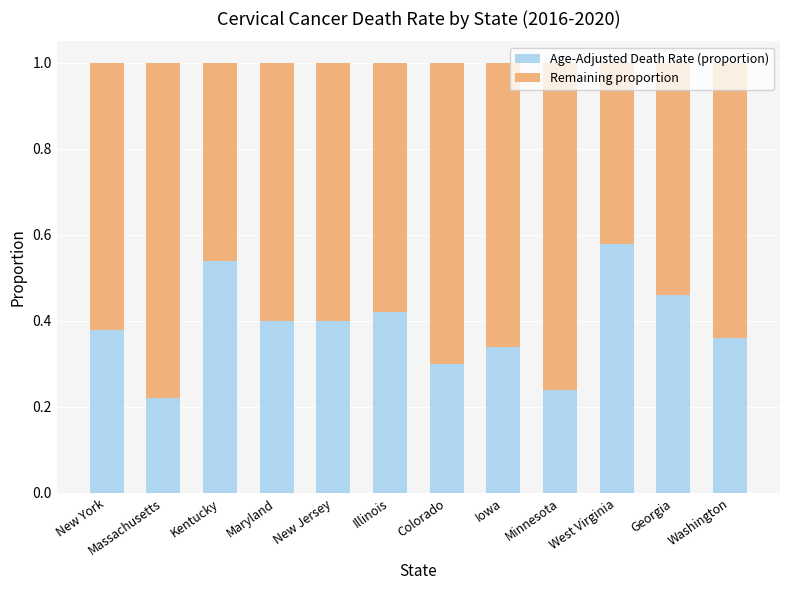

Count the Age-Adjusted Death Rate (proportion) values in the range 0 to 1.

12